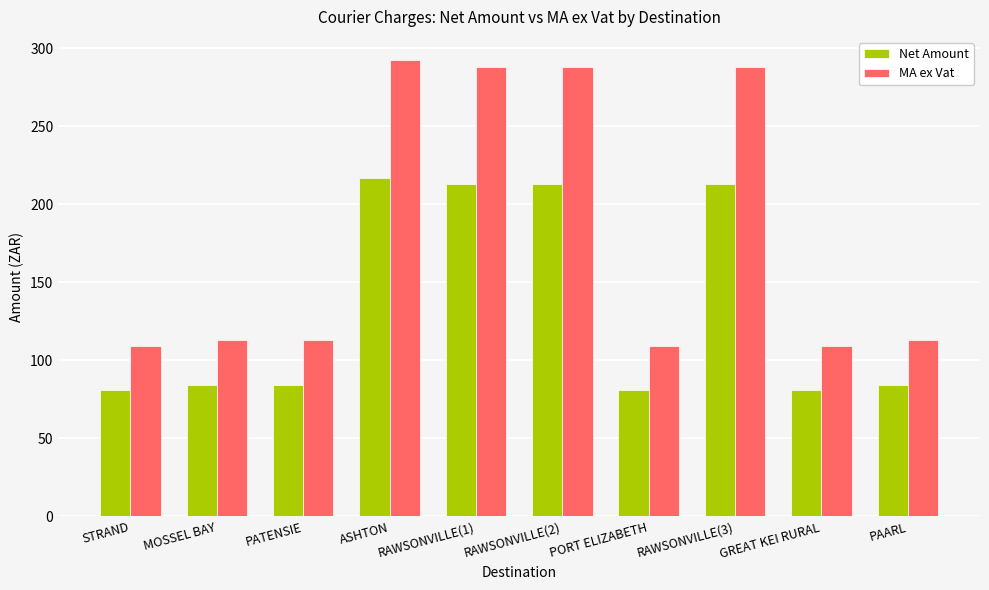

At RAWSONVILLE(3), list the series in order from smallest to largest.

Net Amount, MA ex Vat